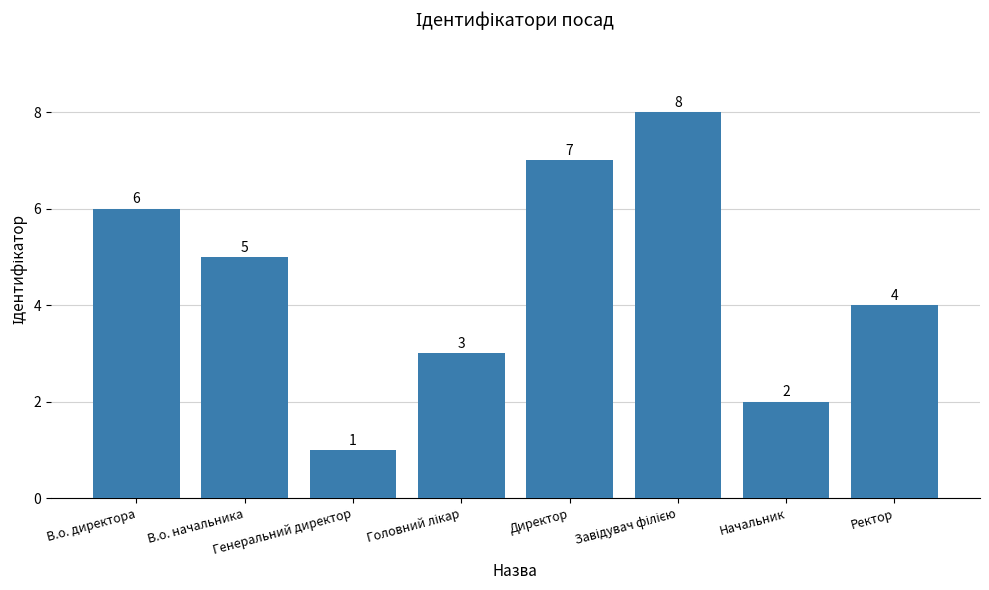

What is the maximum value shown in the chart?

8